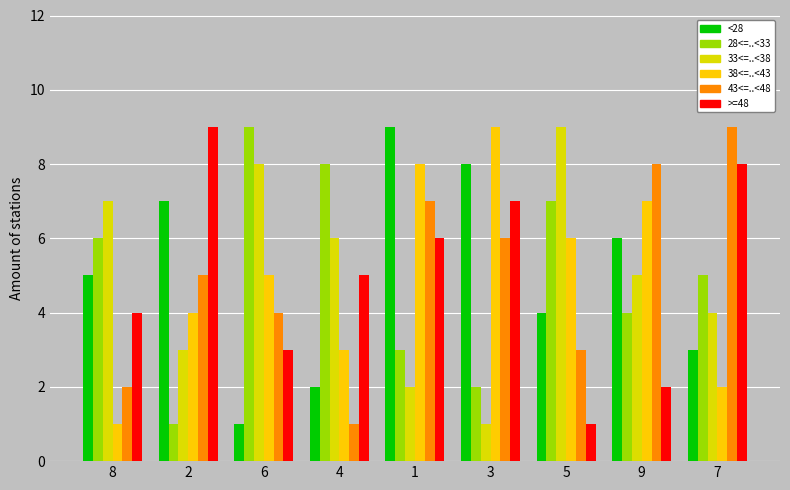

How many series are shown in this chart?

6